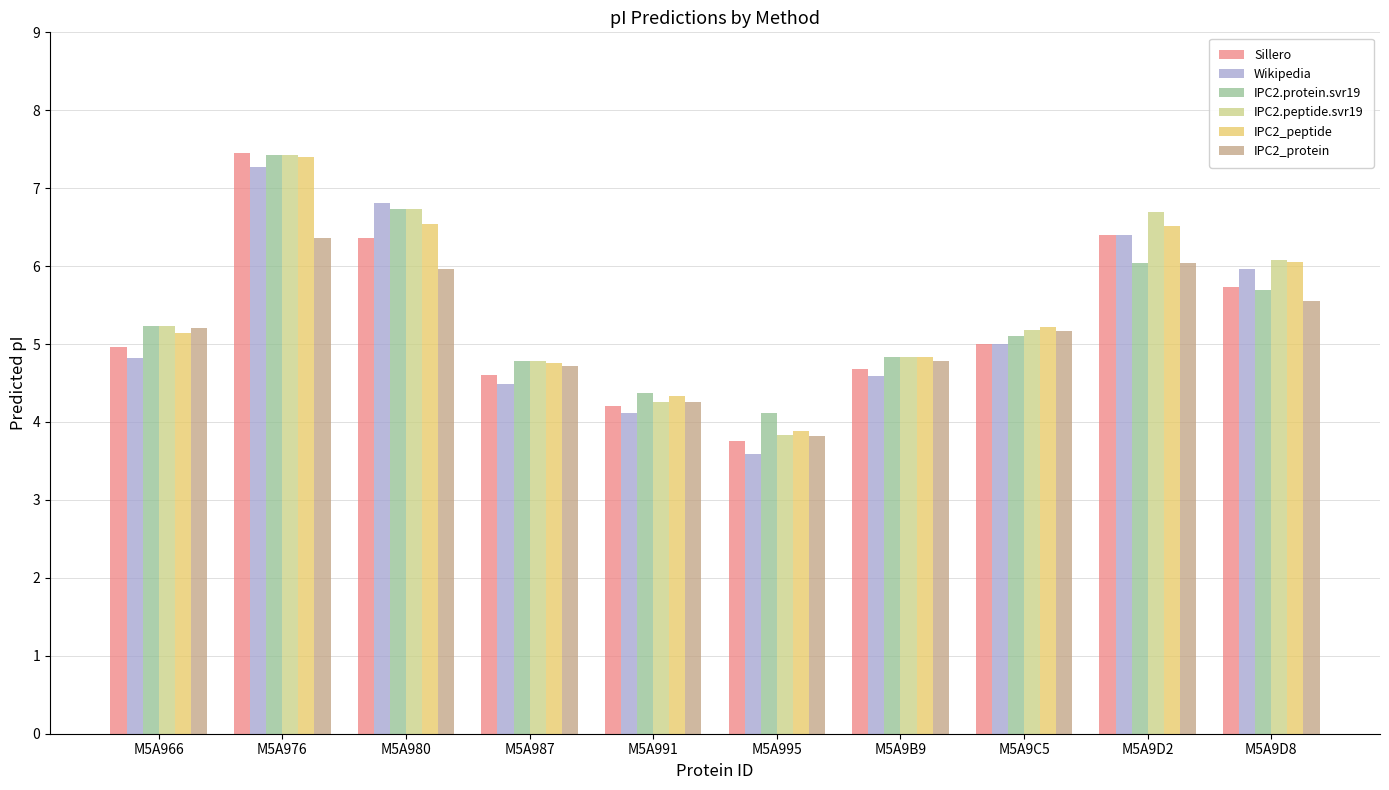

The Wikipedia series shows 5.9 at M5A991. True or false?

False